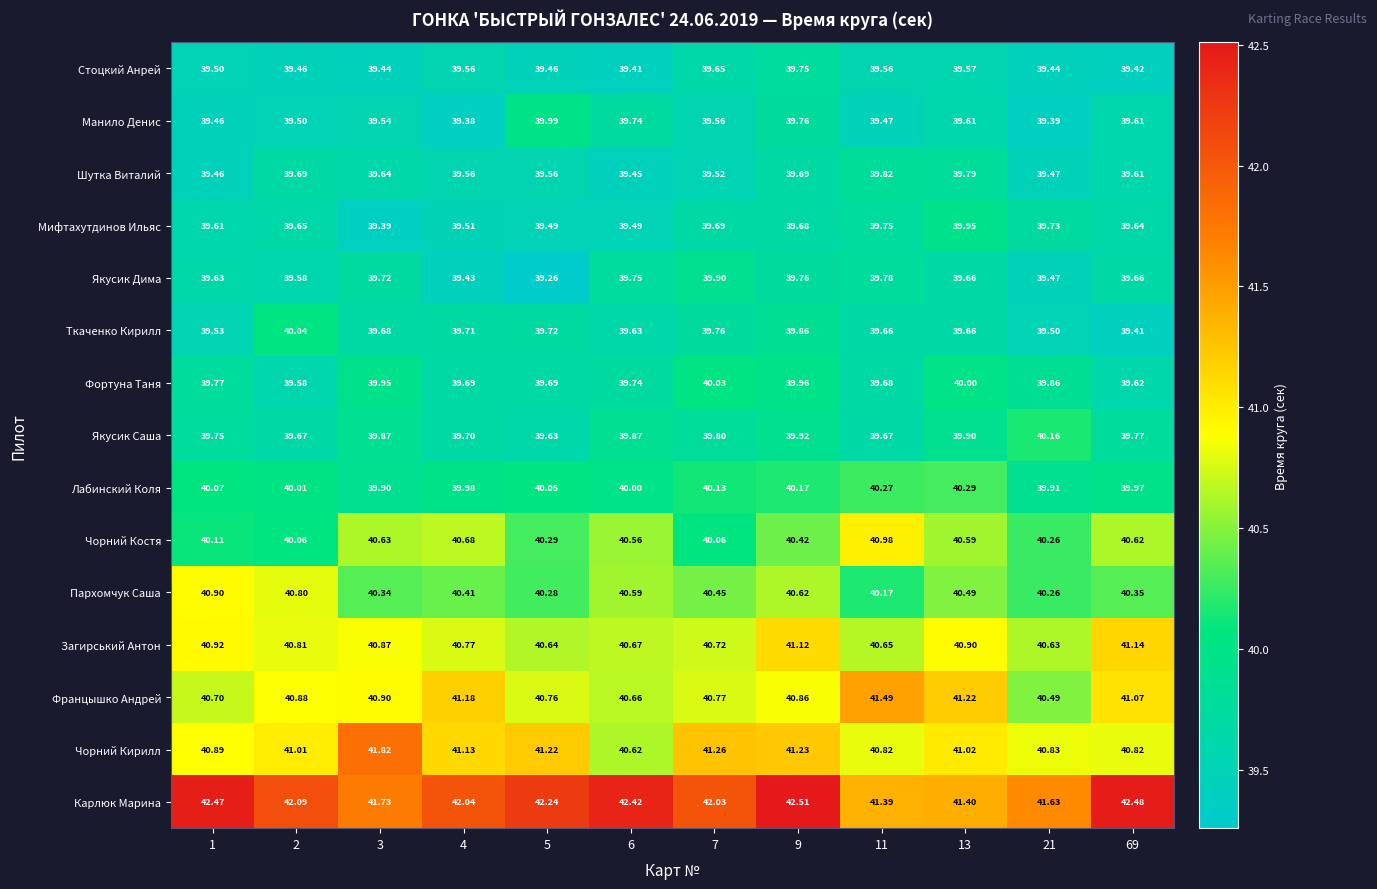

Between 3 and 7, which series saw the biggest shift?

Чорний Костя